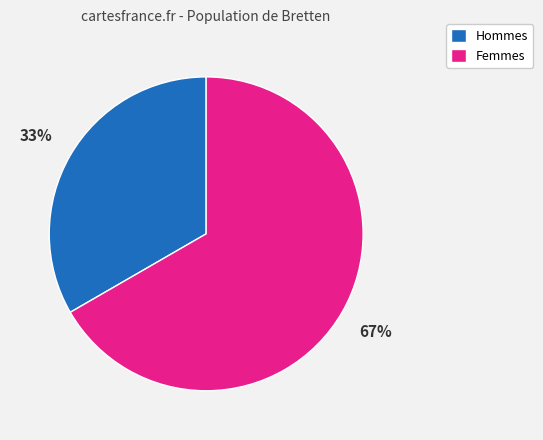

Which category has the biggest portion of the pie?

Femmes